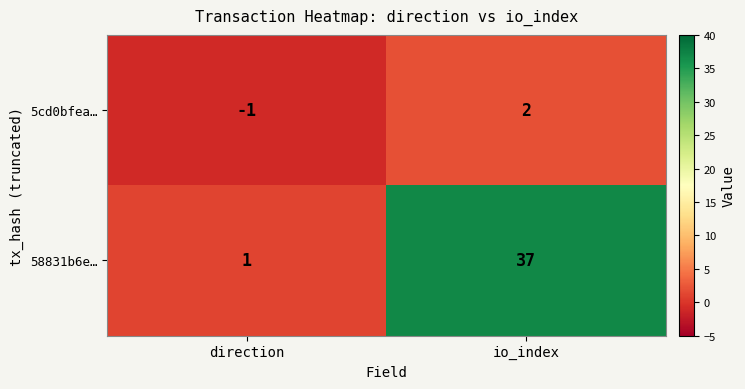

Which label corresponds to the smallest value in the chart?

direction